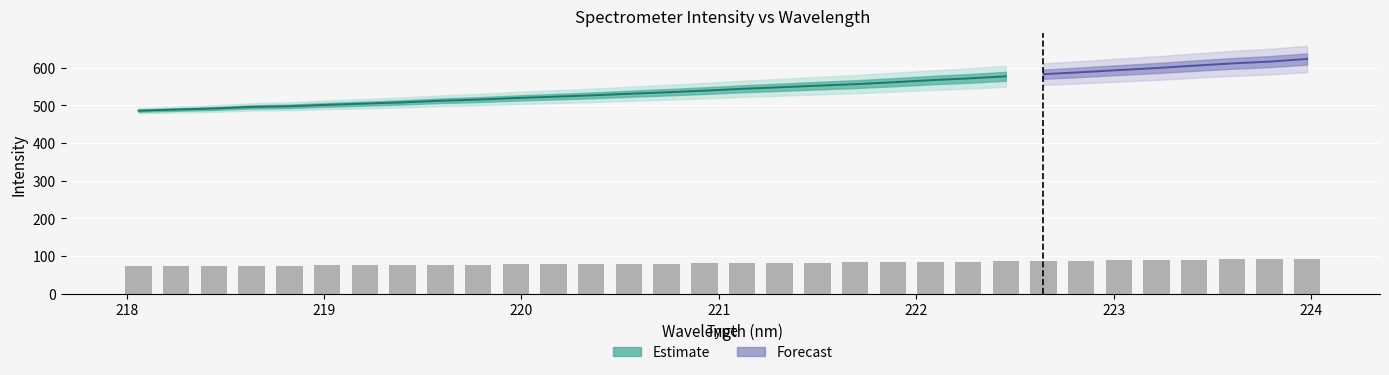

What is the smallest value displayed?

72.9